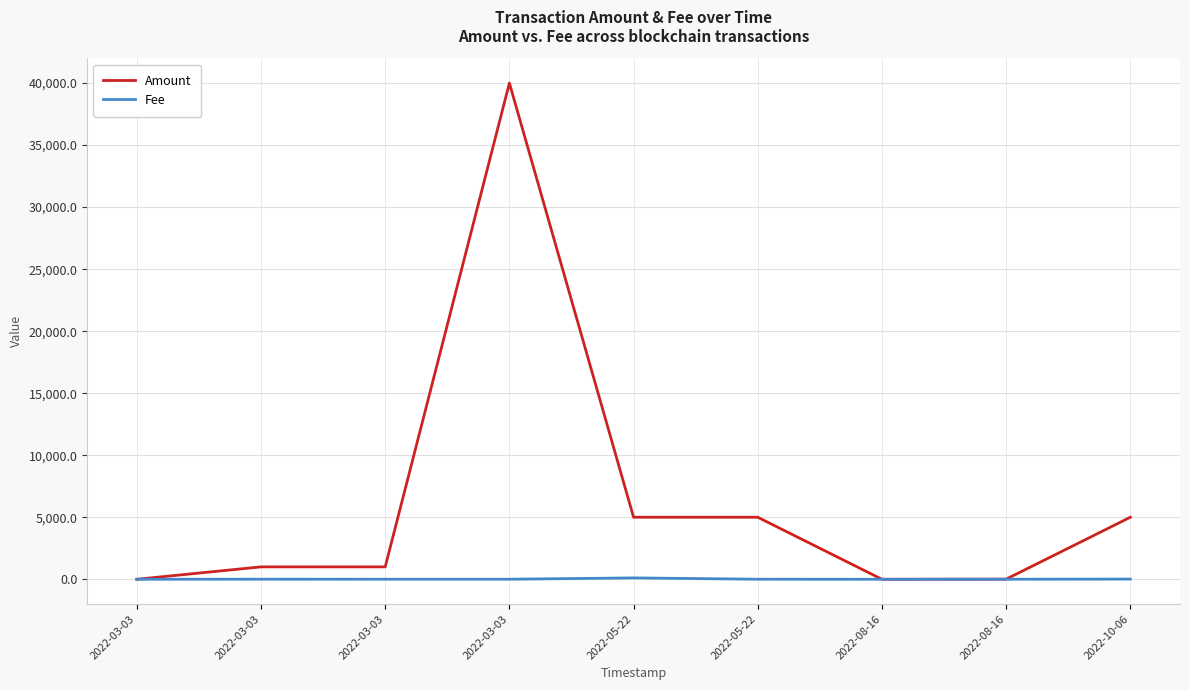

Which series has the largest range (max minus min)?

Amount